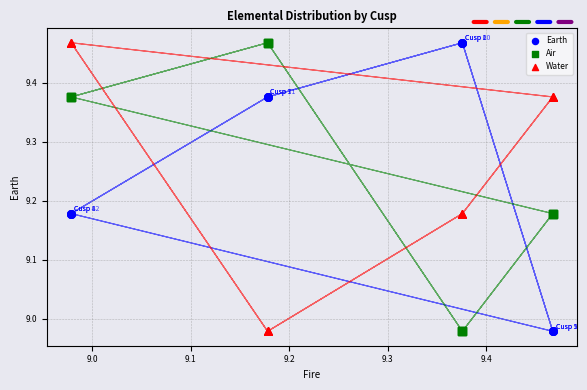

What is the X range (max minus min) for the scatter plot?

0.5